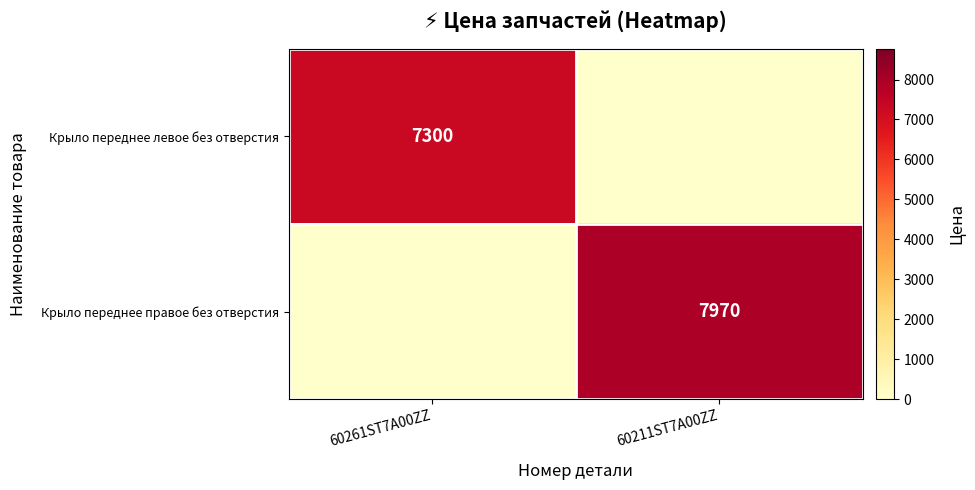

At how many categories does at least one series exceed 2357?

2